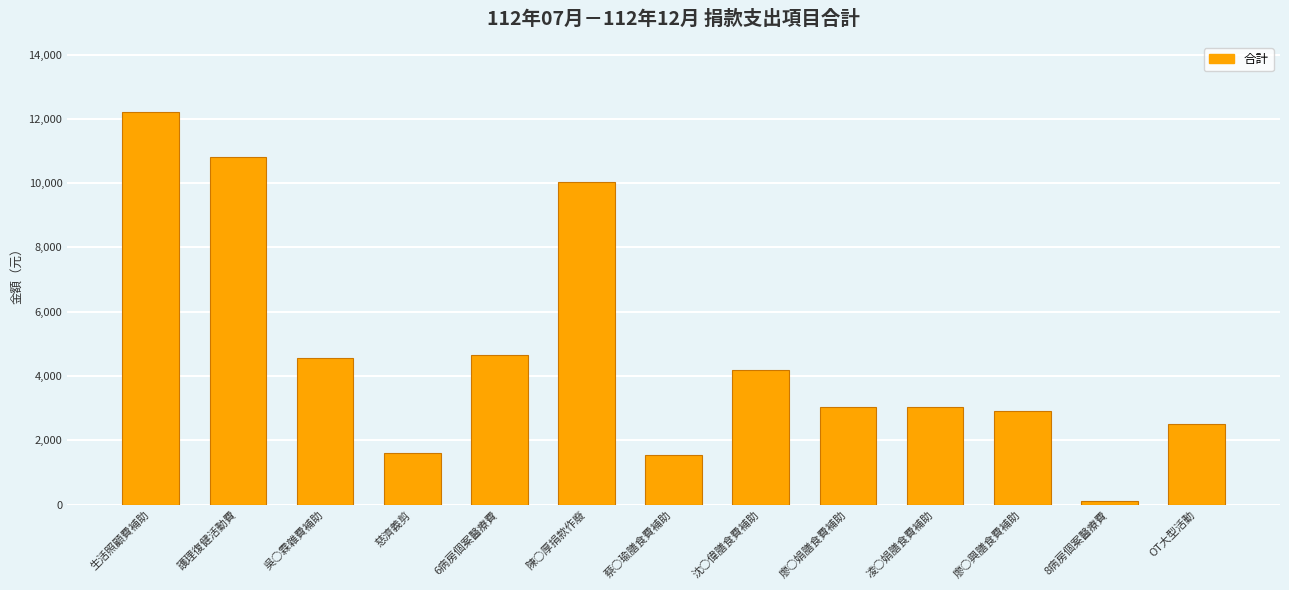

What is the label of the 11th bar from the right?

吳○霖雜費補助